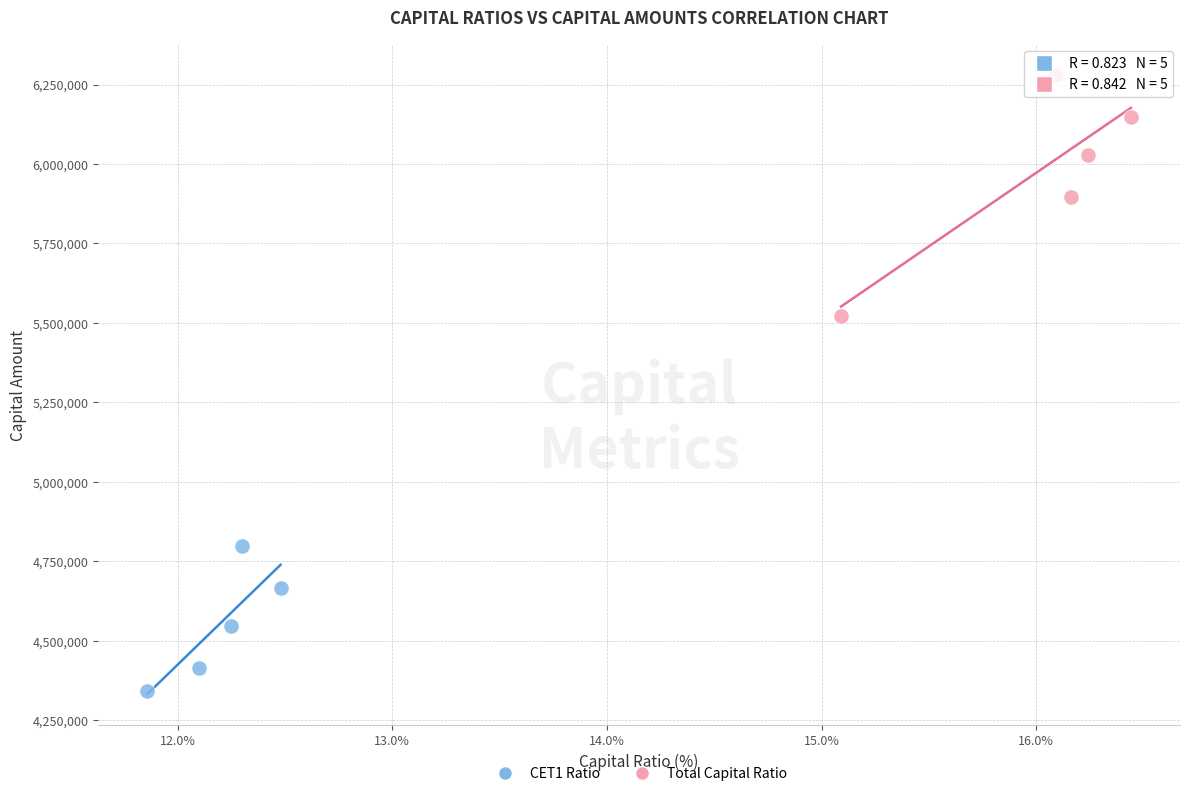

Which series reaches the minimum Y coordinate?

CET1 Ratio